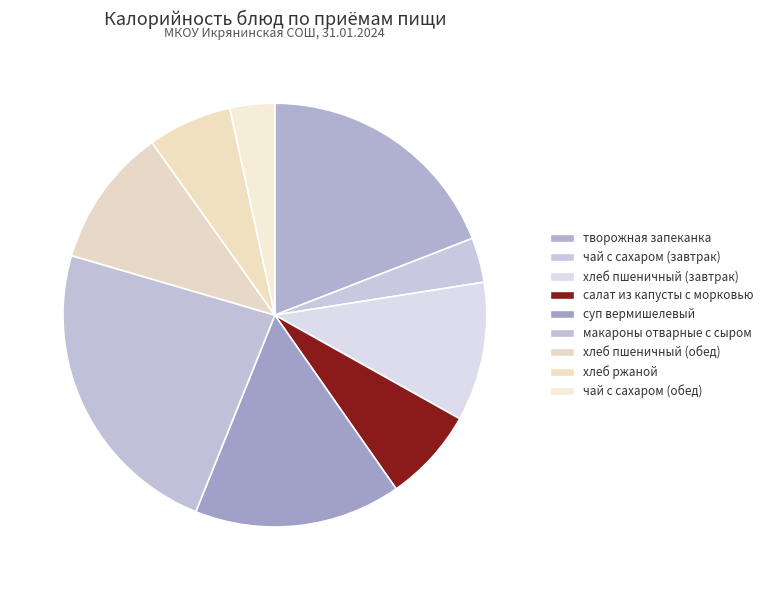

To the nearest percent, what percentage of the pie is творожная запеканка?

19%